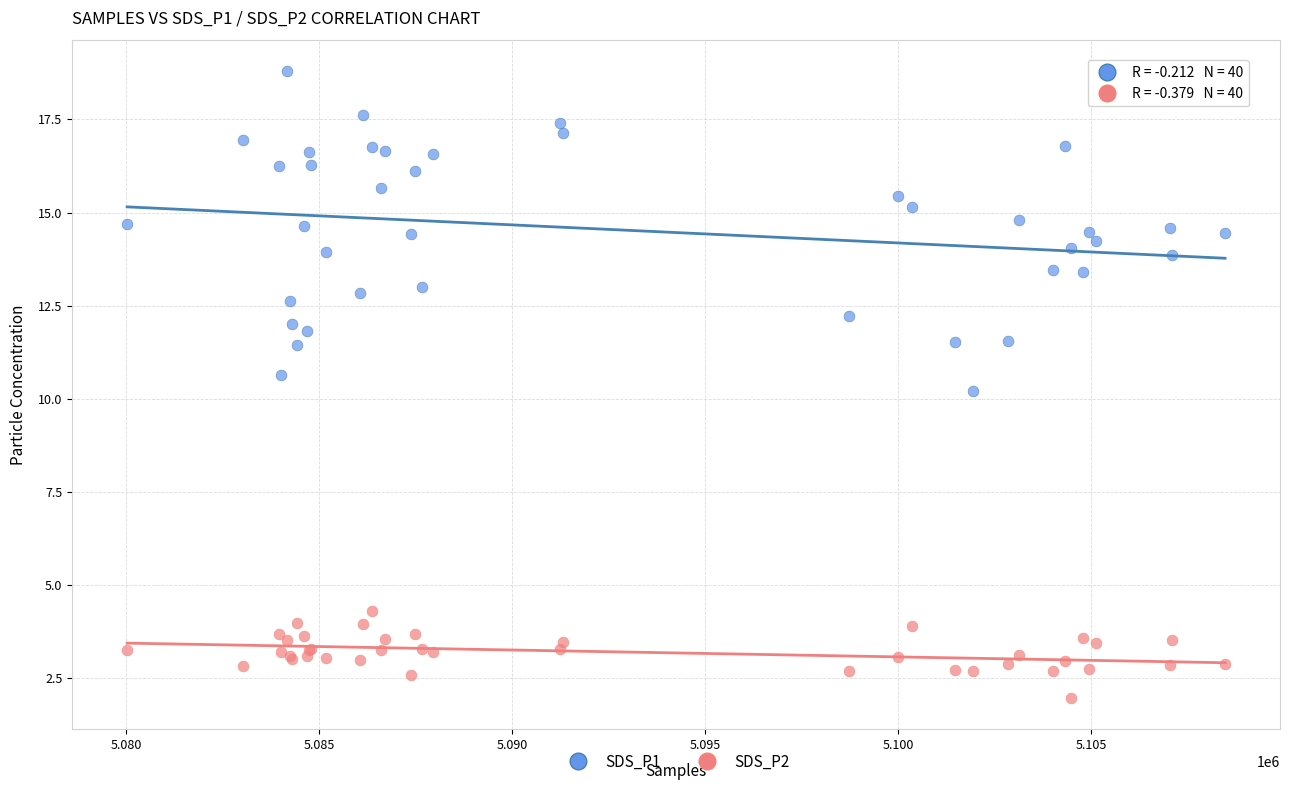

What are all the series names shown in the legend?

SDS_P1, SDS_P2